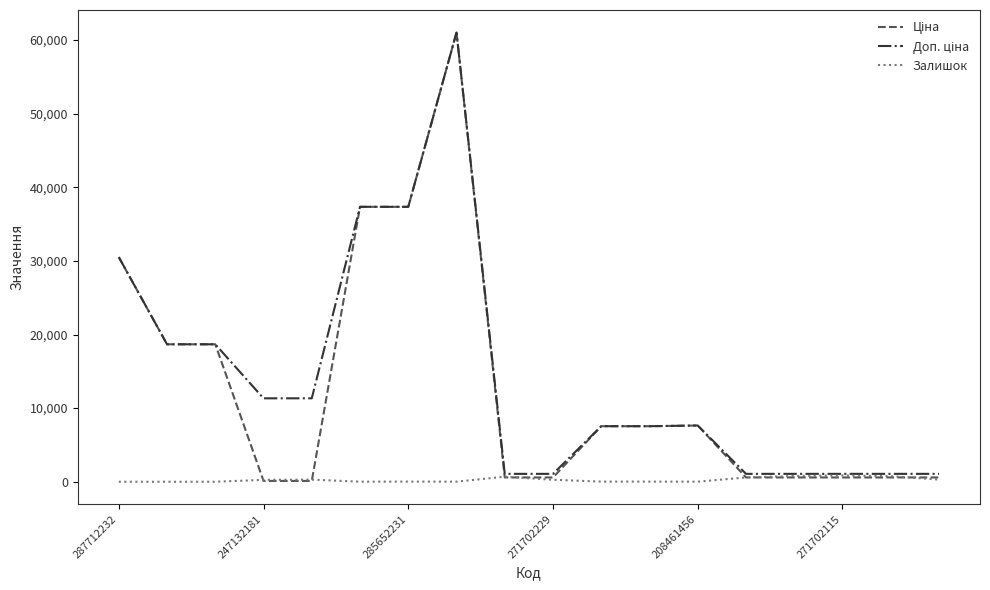

What is the maximum value shown in the chart?

61024.7